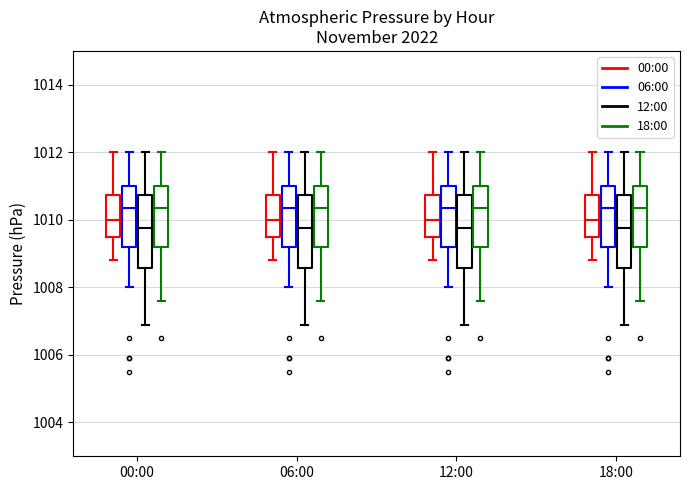

Where does the upper whisker of the box for 12:00 (00:00) end on the y-axis? The values are not printed on the chart, so give them approximately, as read against the axis.

1012.0